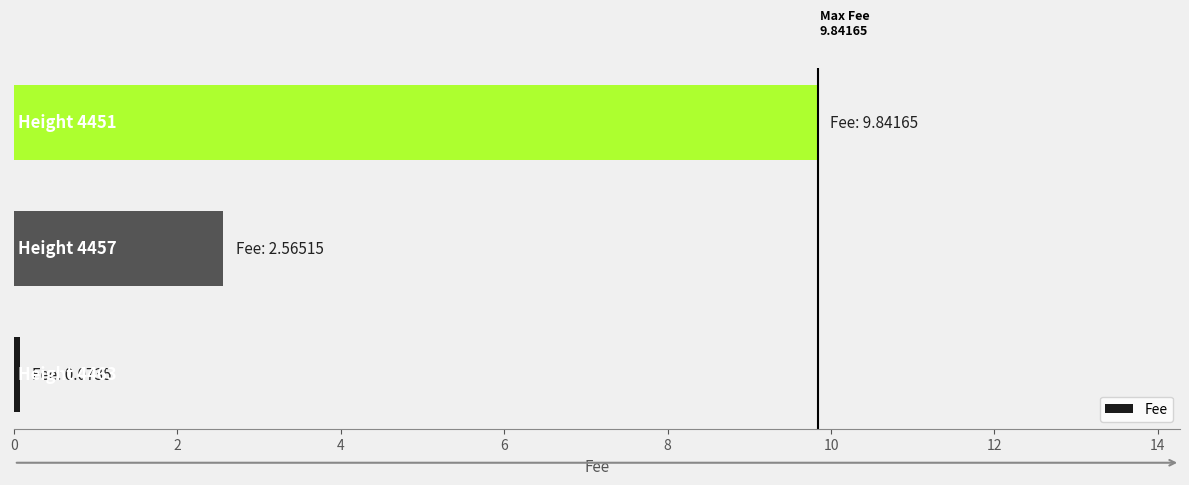

Reading bottom to top, extract all data points from this chart.

0.1	2.6	9.8